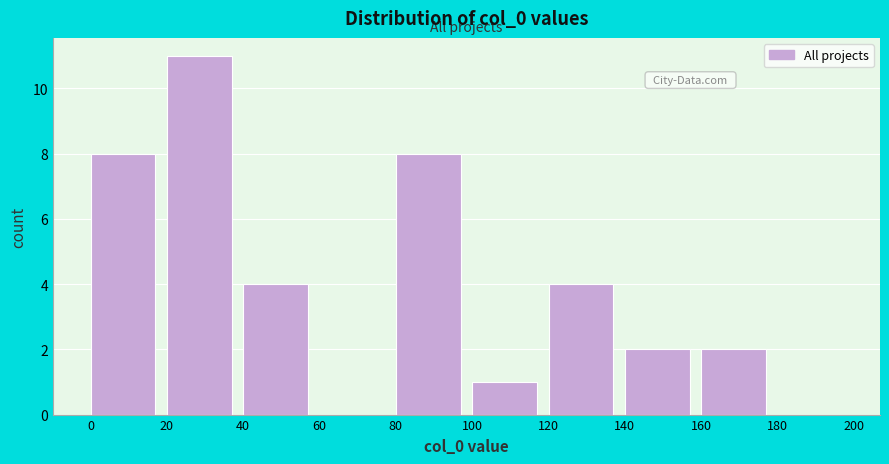

Reading left to right, transcribe this chart: for each bar, give the range it covers on the x-axis and its height. The values are not printed on the chart, so give them approximately, as read against the axis.

0 to 20: 8
20 to 40: 11
40 to 60: 4
60 to 80: 0
80 to 100: 8
100 to 120: 1
120 to 140: 4
140 to 160: 2
160 to 180: 2
180 to 200: 0